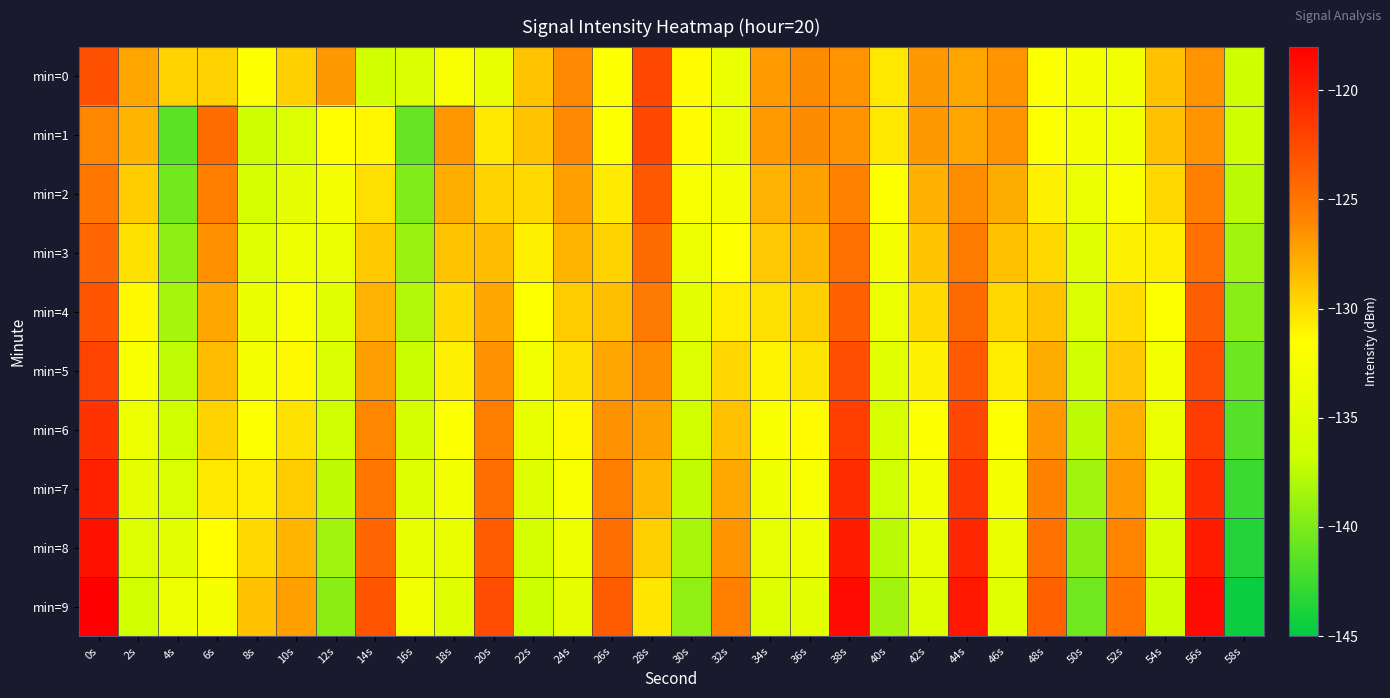

Which series has the largest range (max minus min)?

min=9